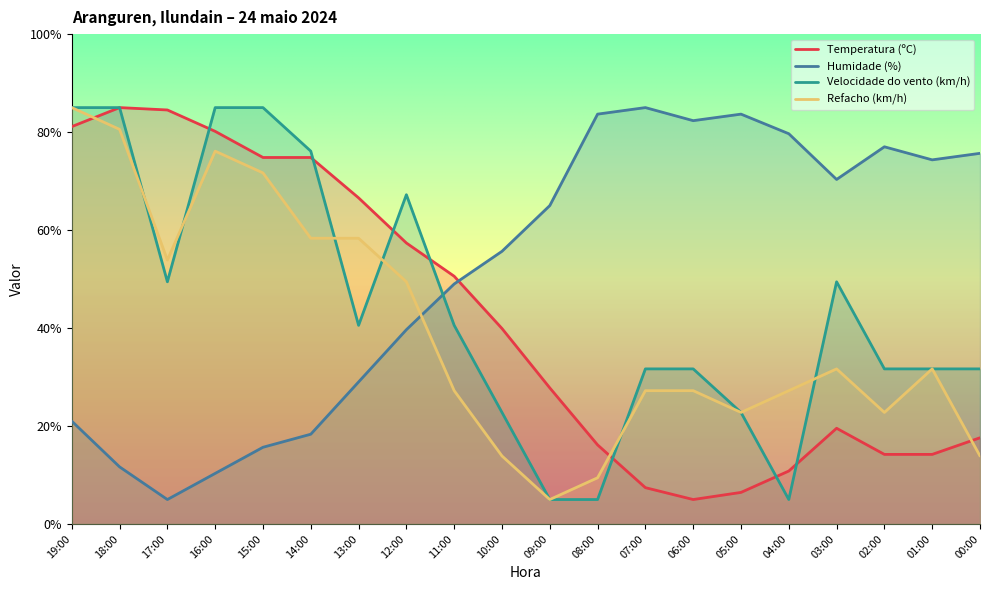

What is the value of the Humidade (%) point at the 11th from the left?

65.0